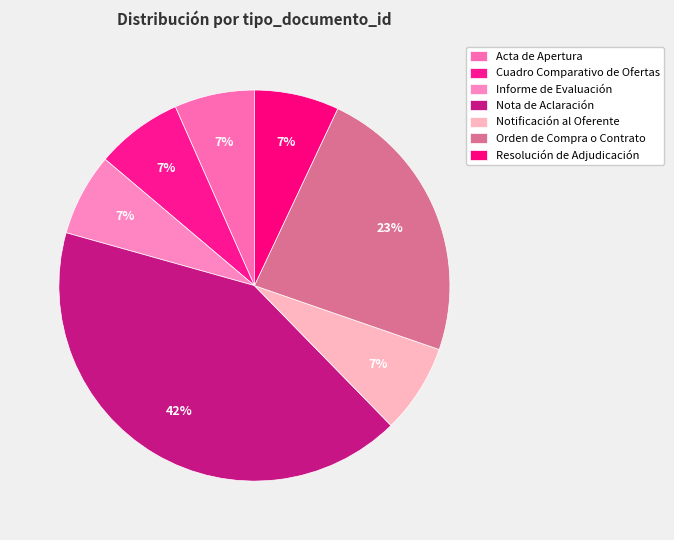

The Resolución de Adjudicación slice represents 7% of the pie. True or false?

True